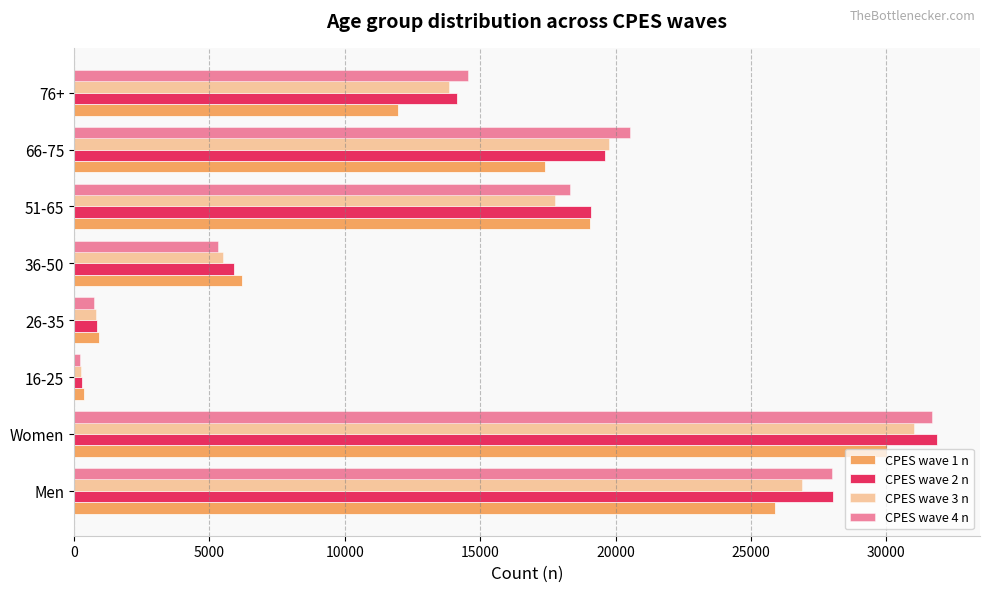

How many data points in CPES wave 2 n are less than 19107?

4